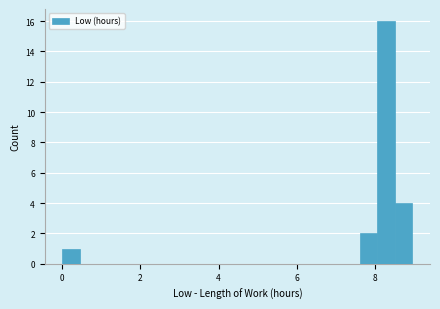

Read against the x-axis, roughly where is the centre of the tallest bar?

8.2